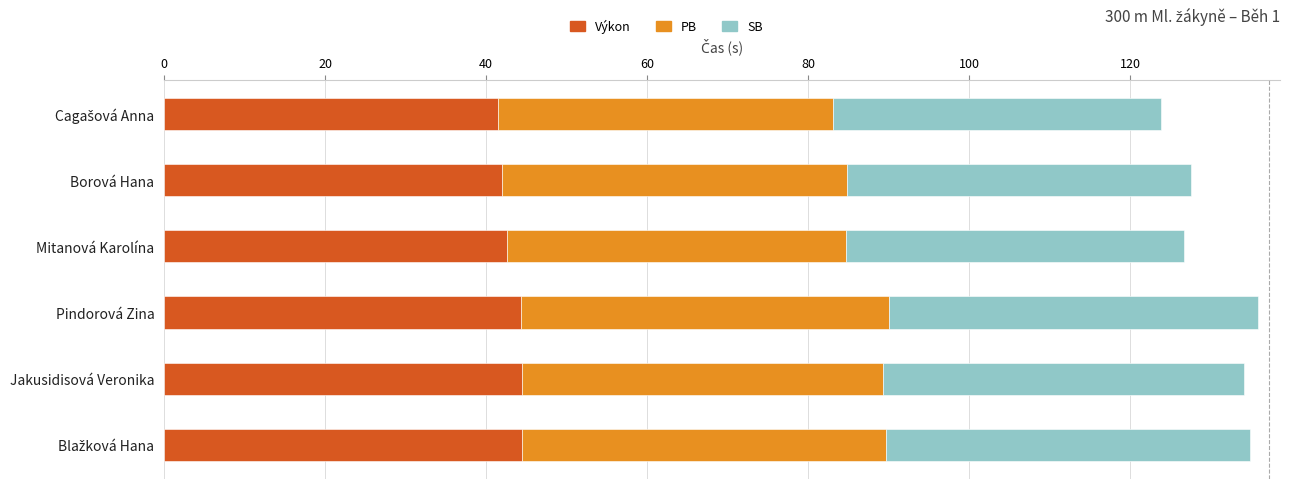

The value of Výkon at Borová Hana is 66.2. True or false?

False